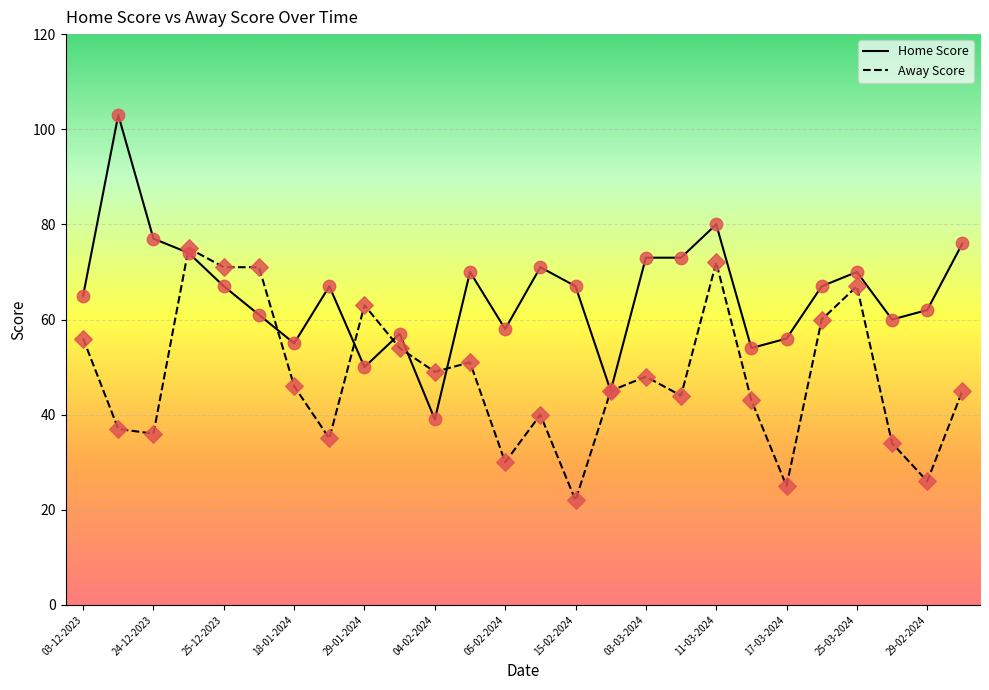

What are all the series names shown in the legend?

Home Score, Away Score